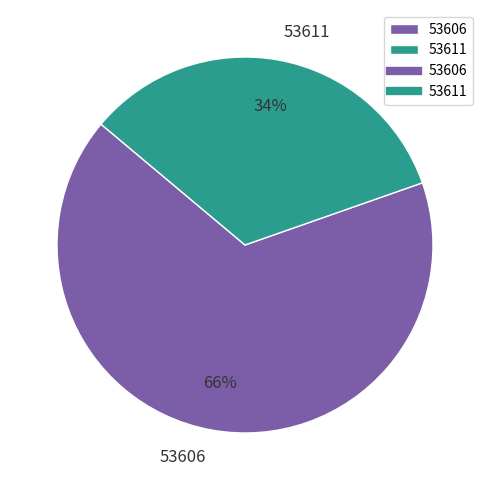

What is the ratio of the value at 53611 to the value at 53606?

0.5